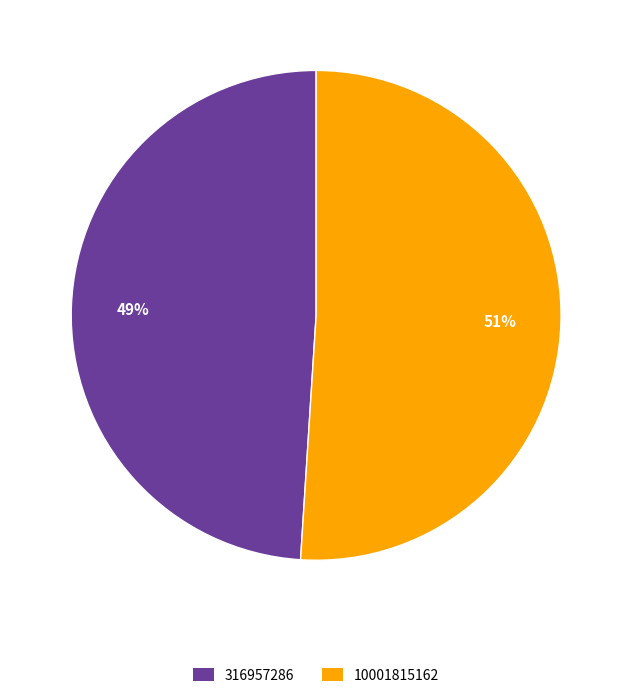

To the nearest percent, what percentage of the pie is 10001815162?

51%